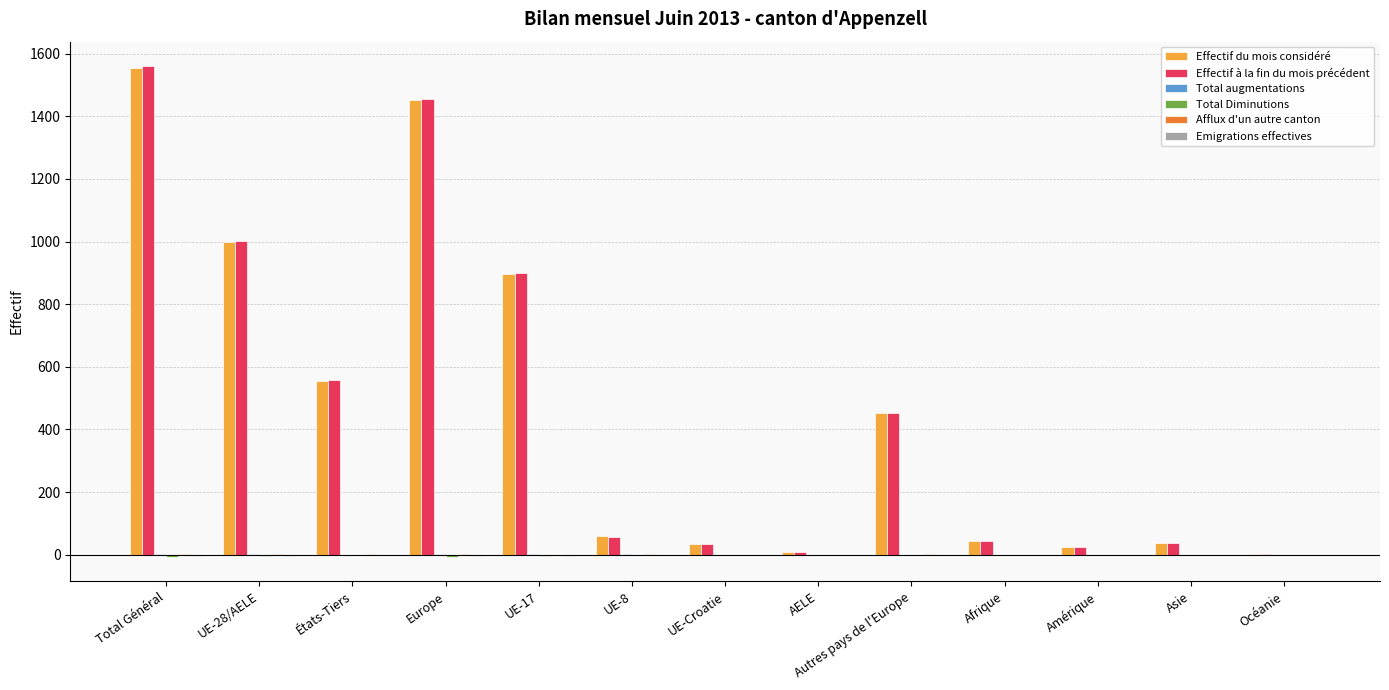

The value of Effectif du mois considéré at UE-28/AELE is 999. True or false?

True